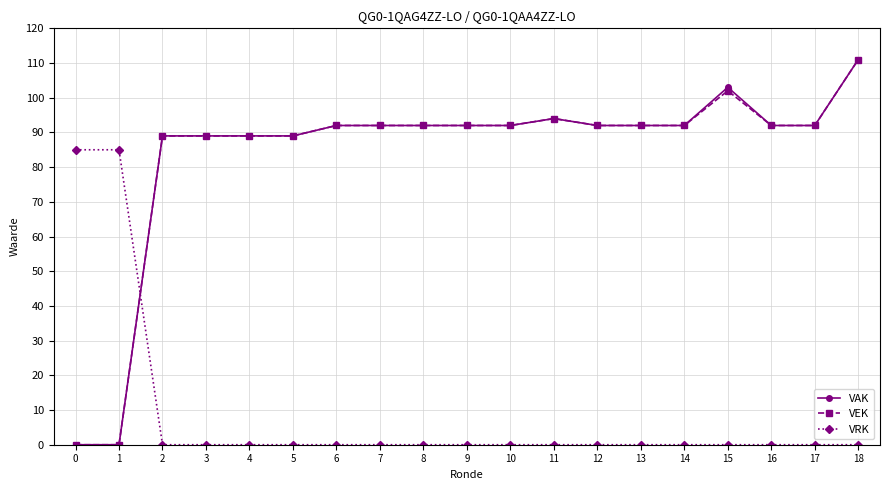

The value of VEK at 7 is 92. True or false?

True